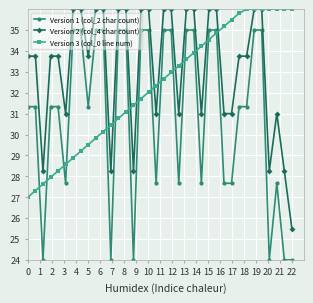

What is the value of the Version 1 (col_2 char count) point at the 4th from the left?

31.3